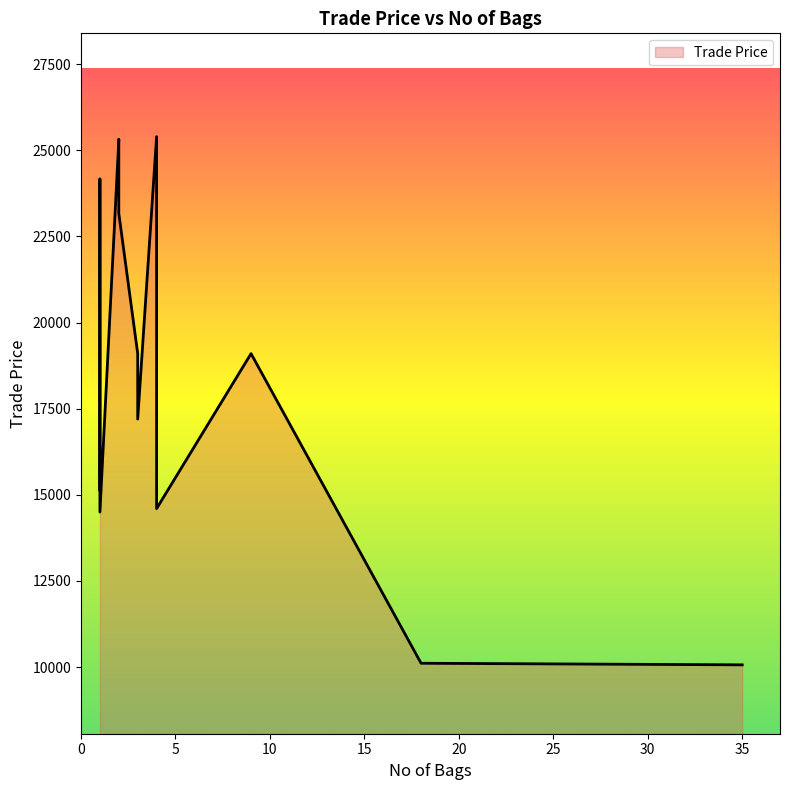

How many values exceed 18909?

7